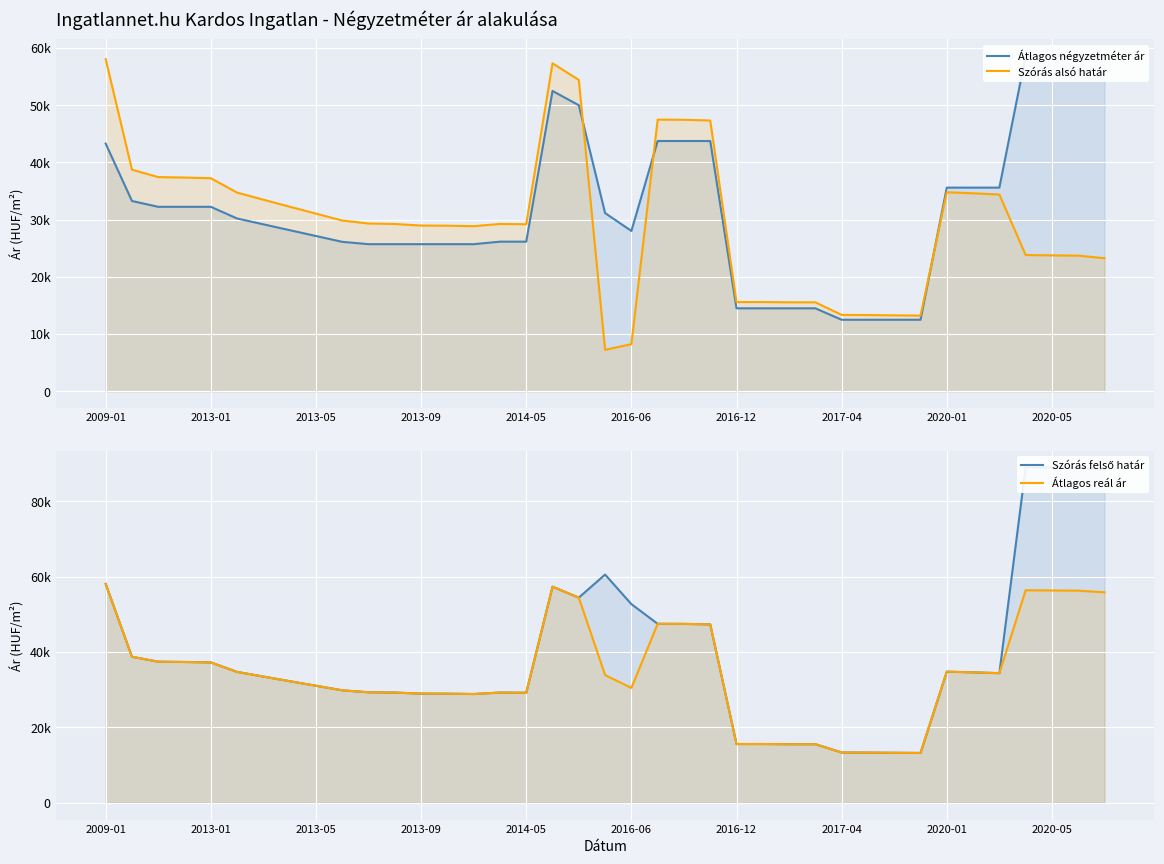

Where is the first local maximum for Átlagos négyzetméter ár?

17